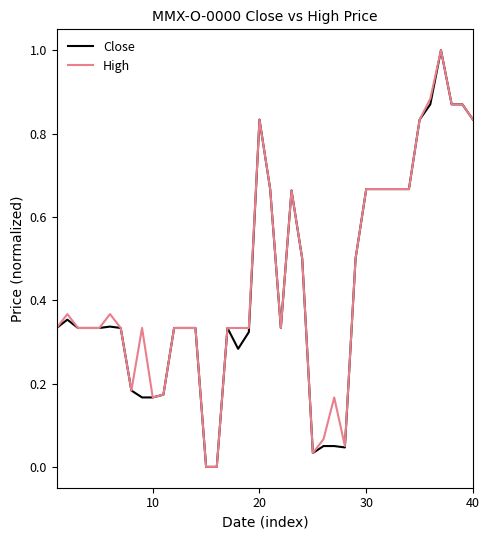

How many lines are shown in the chart?

2